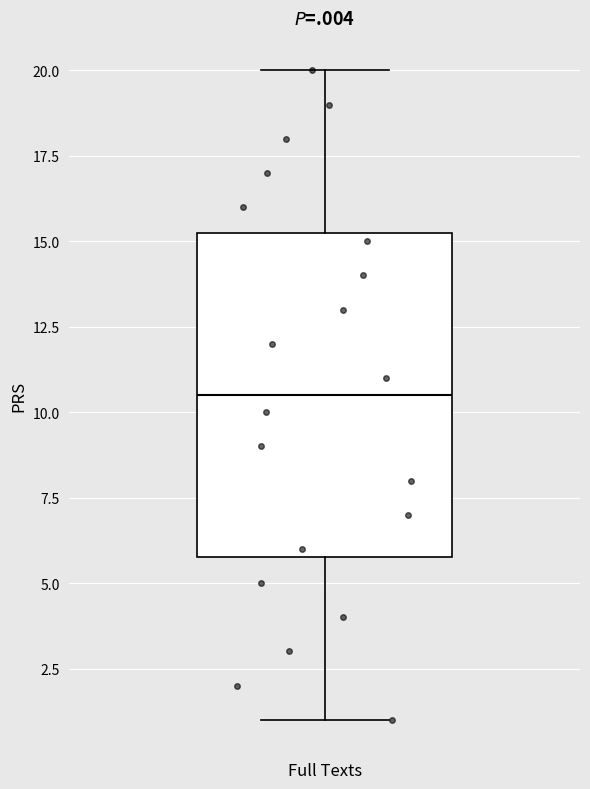

Transcribe this box plot: give where the median line is, the range the box spans, and where the two whiskers end, as read against the y-axis. The values are not printed on the chart, so give them approximately, as read against the axis.

median 10.5, box 6.0 to 15.5, whiskers 1.0 to 20.0